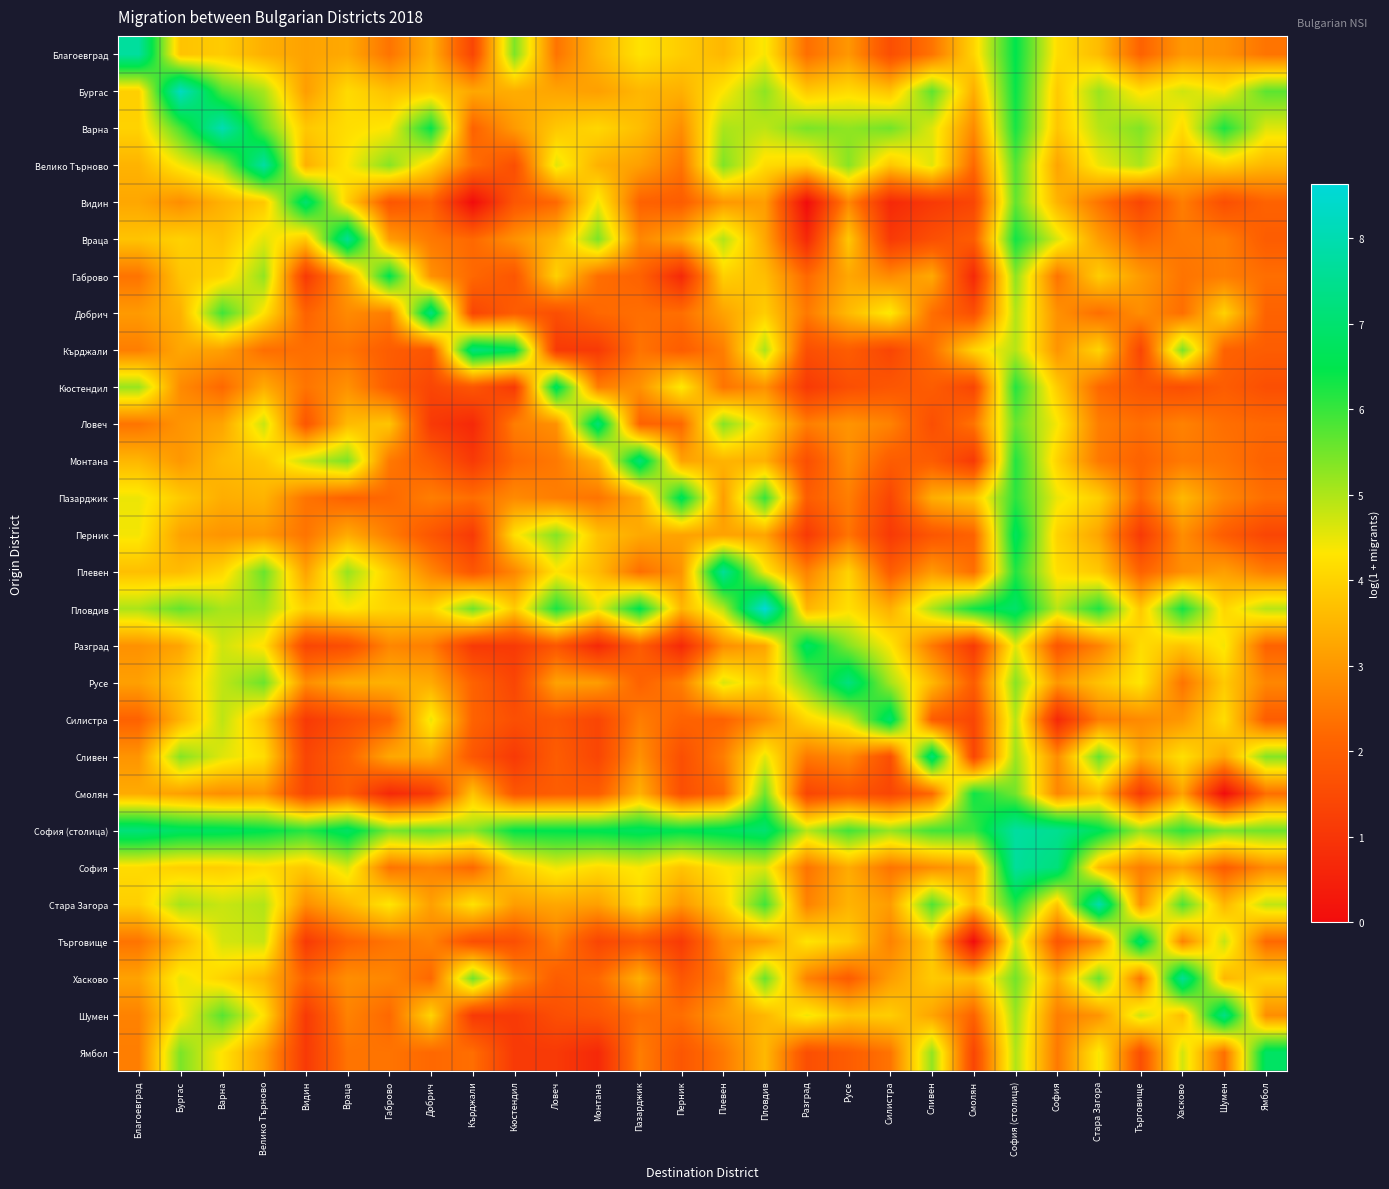

At which category is the sum across all series the highest?

София (столица)